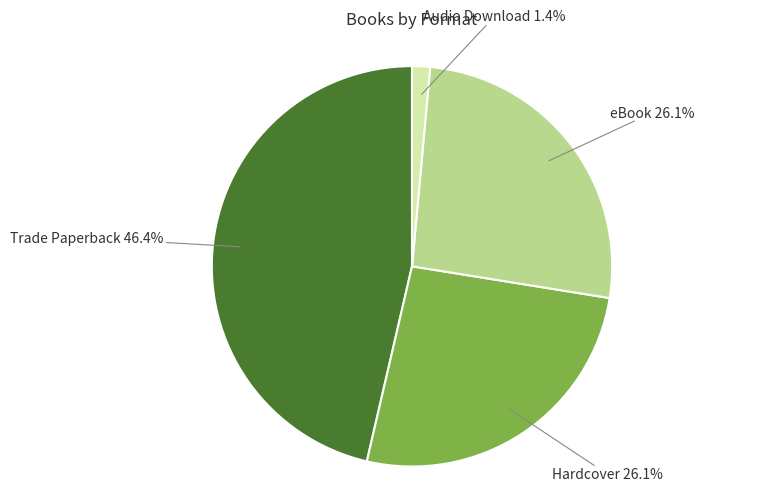

How many segments does this pie chart have?

4